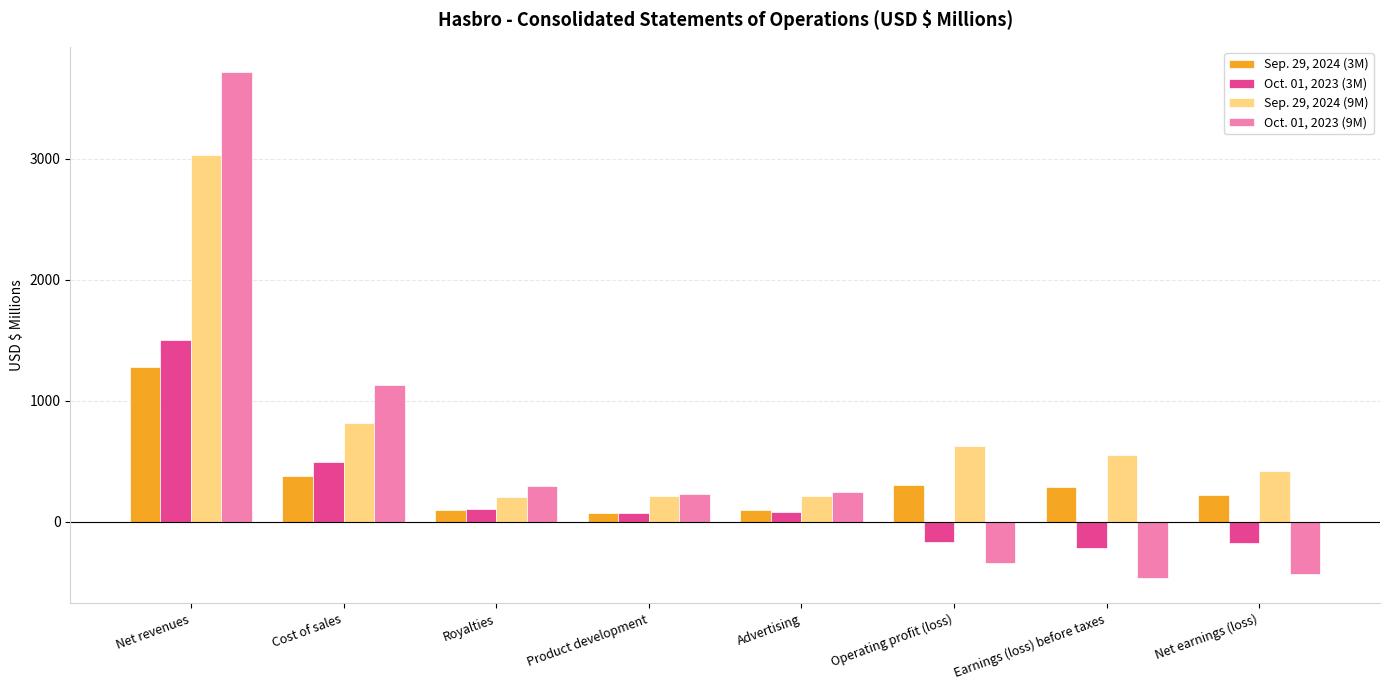

List the series in order of their overall mean, highest first.

Sep. 29, 2024 (9M), Oct. 01, 2023 (9M), Sep. 29, 2024 (3M), Oct. 01, 2023 (3M)